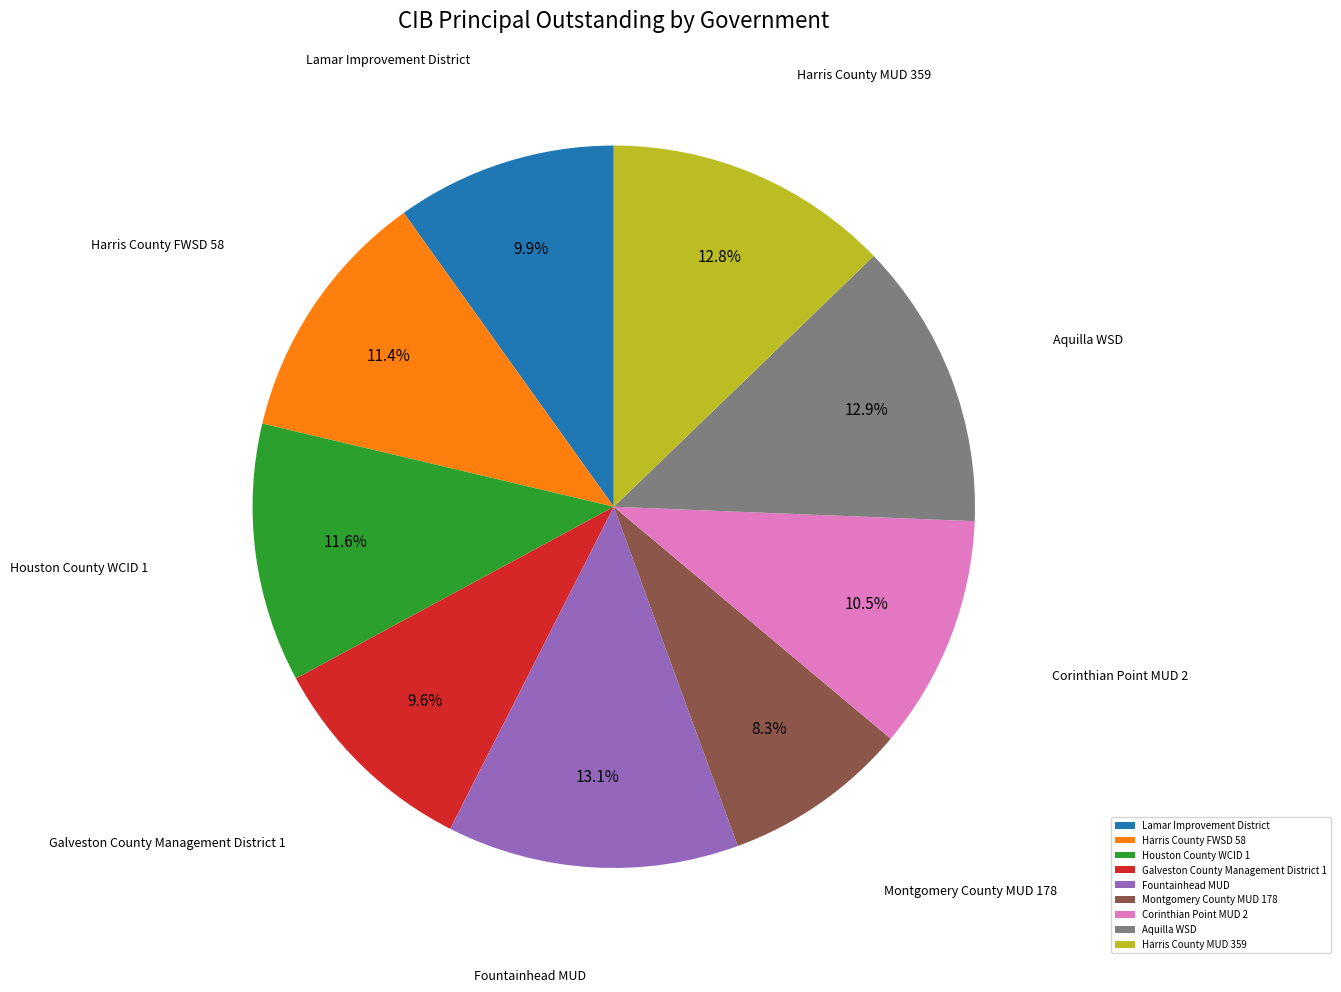

Is Houston County WCID 1 the majority of the pie?

No